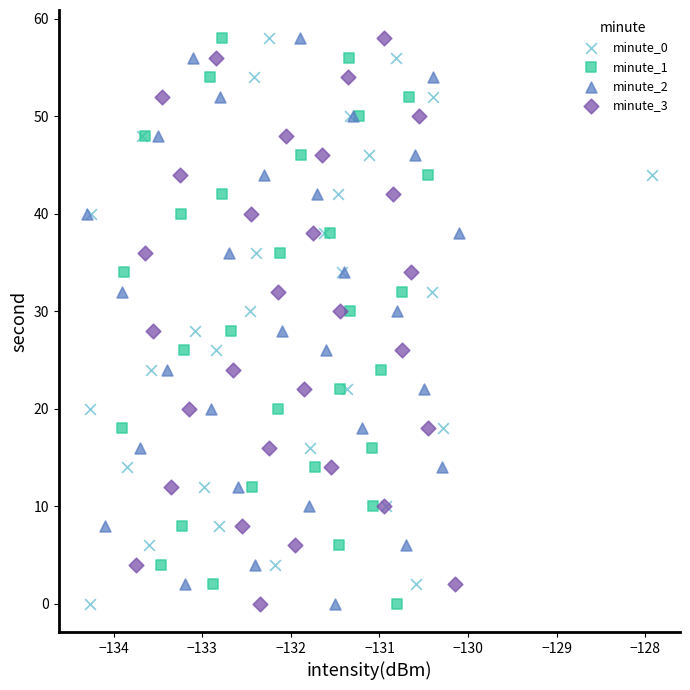

What are all the series names shown in the legend?

minute_0, minute_1, minute_2, minute_3